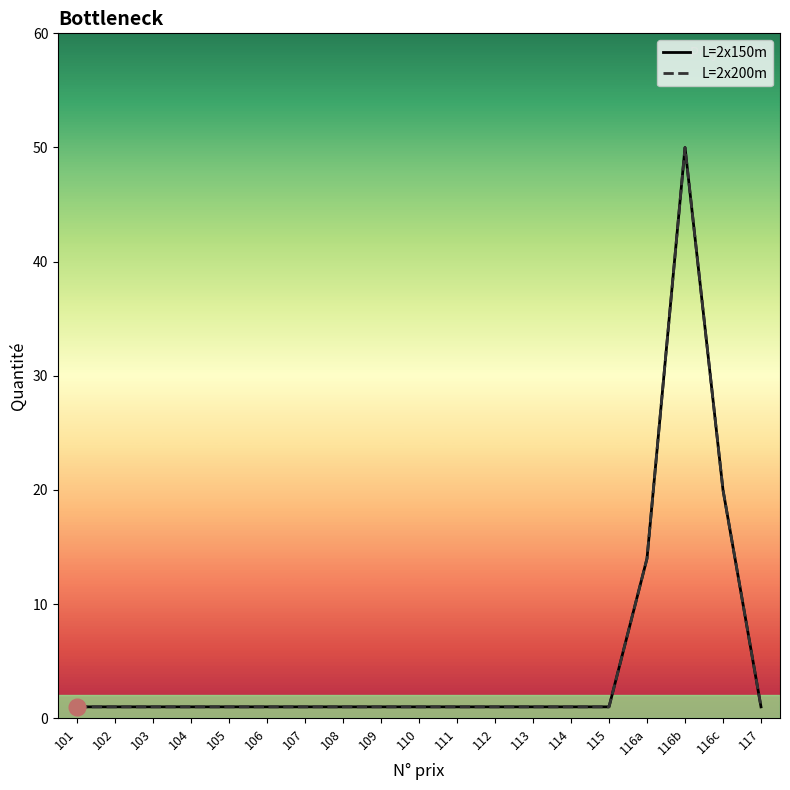

Does the chart have visible grid lines?

No